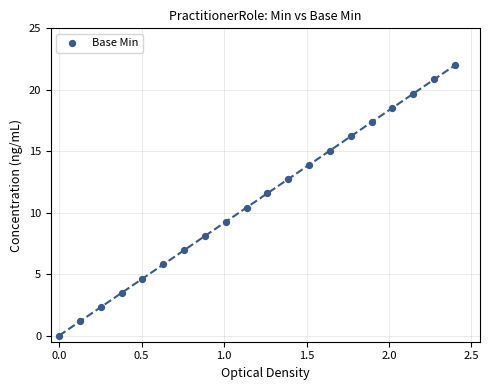

What is the range of X values (max minus min)?

2.4